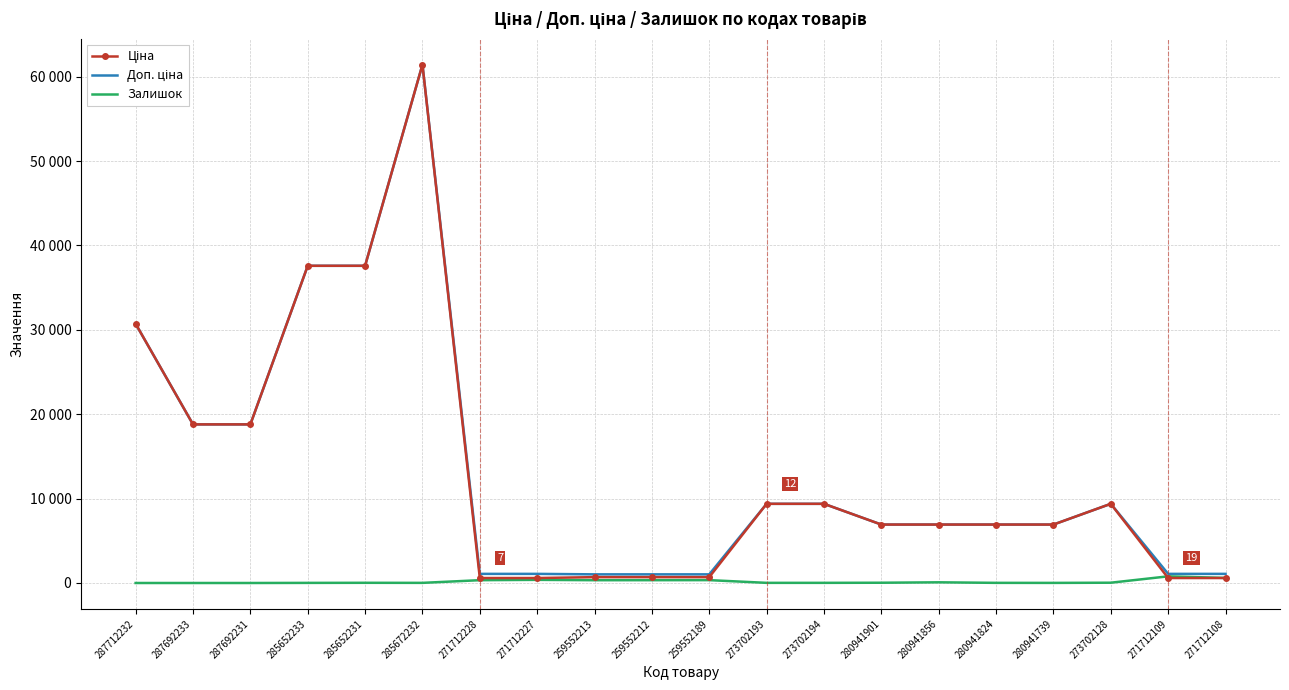

The Залишок series shows 535.2 at 271712109. True or false?

False